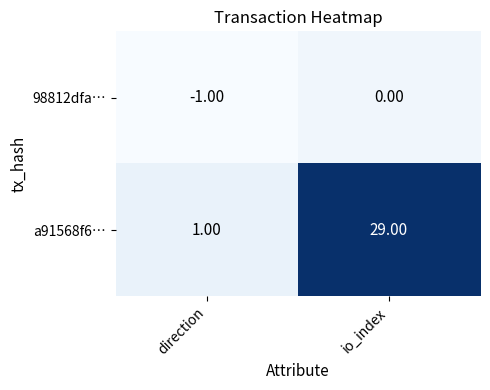

At which label does a91568f6… reach its minimum?

direction